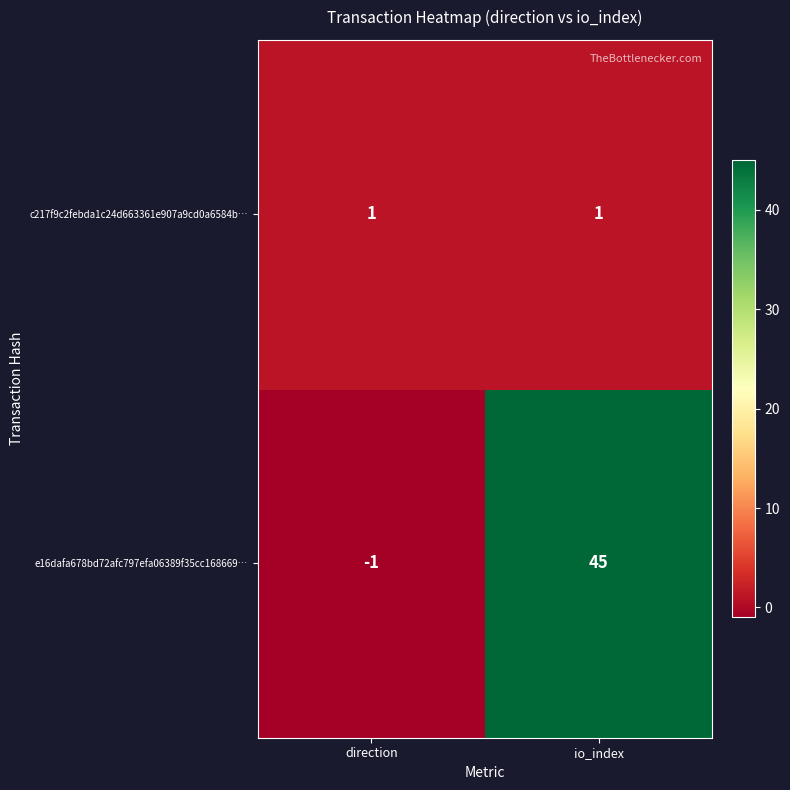

What is the maximum value shown in the chart?

45